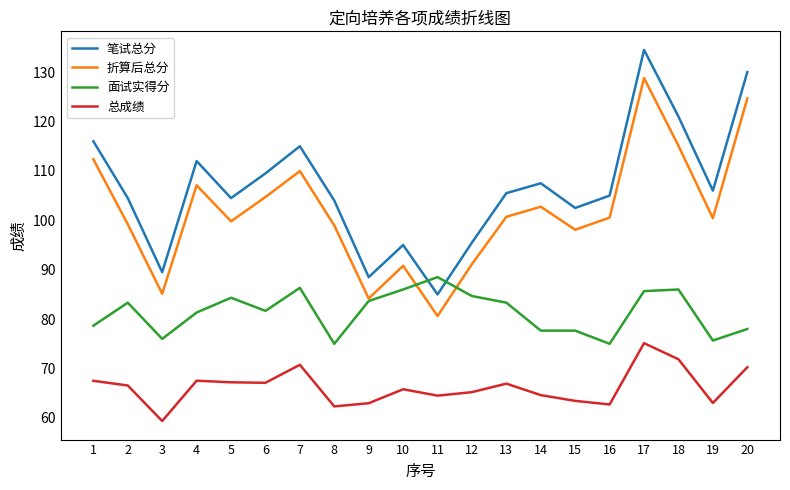

At which label does 总成绩 reach its minimum?

3